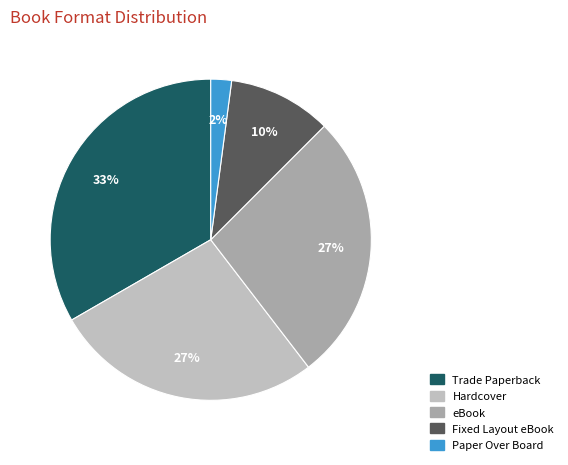

Combined, do Hardcover and Paper Over Board account for over 50%?

No